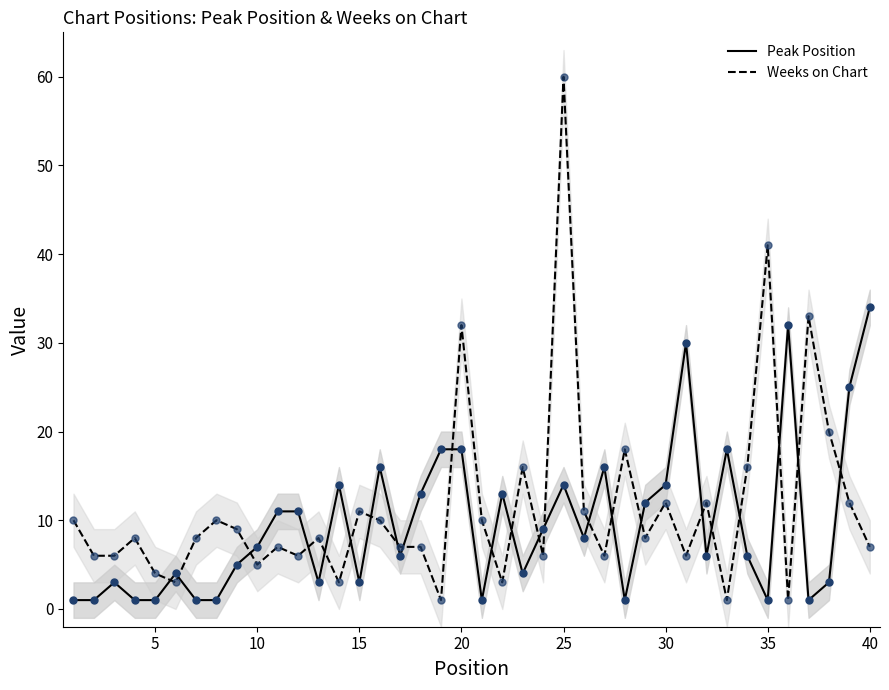

Which series has the largest total across all categories?

Weeks on Chart